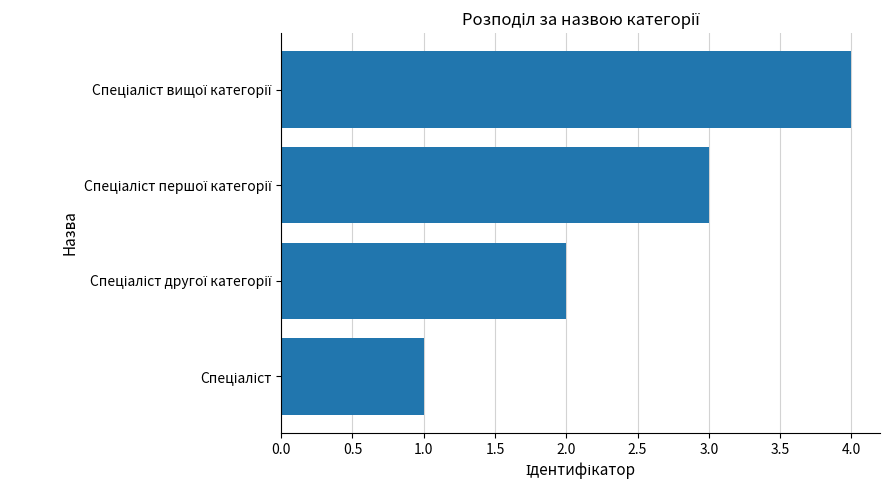

What is the greatest value displayed?

4